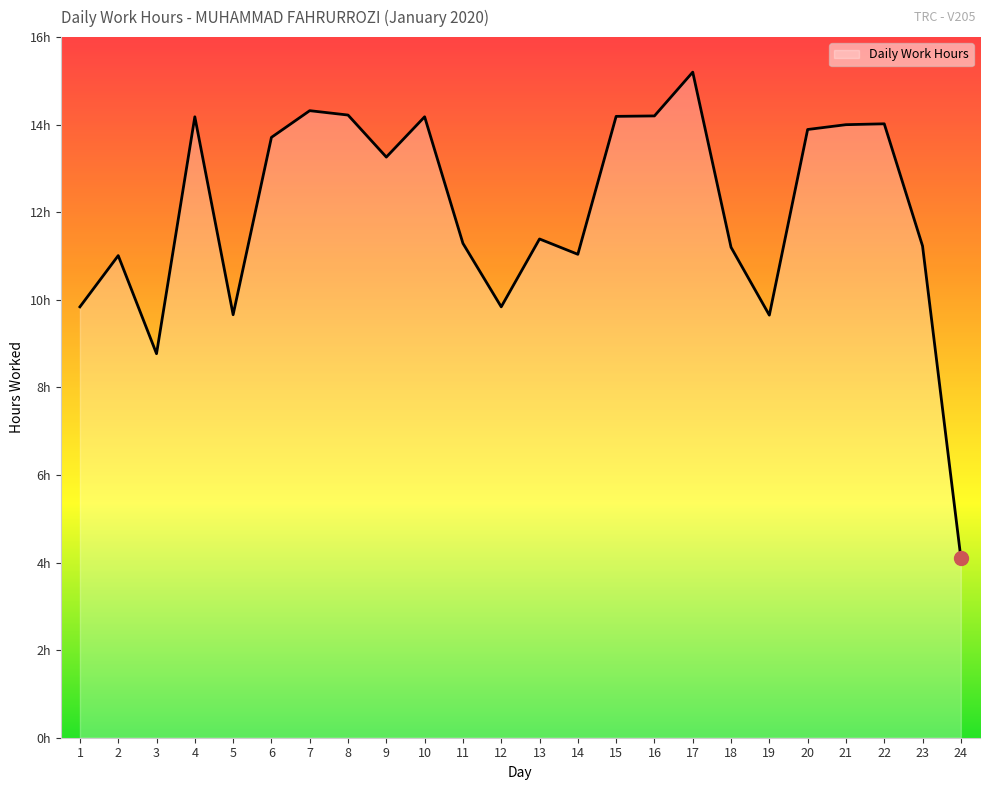

What is the change in value from 6 to 20?

+0.2